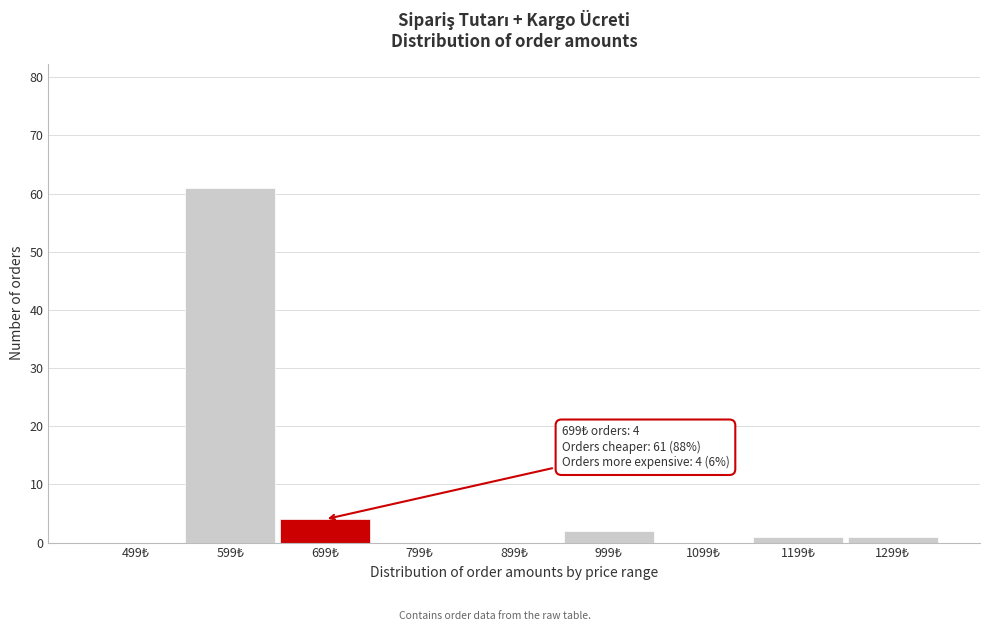

What is the greatest value displayed?

61